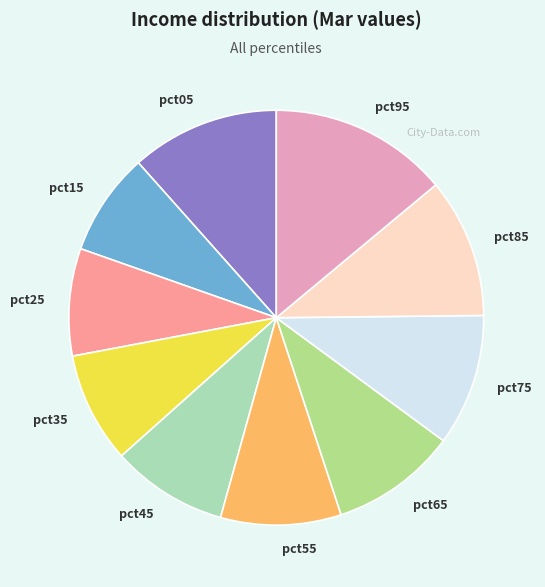

The pct65 slice represents 10% of the pie. True or false?

True